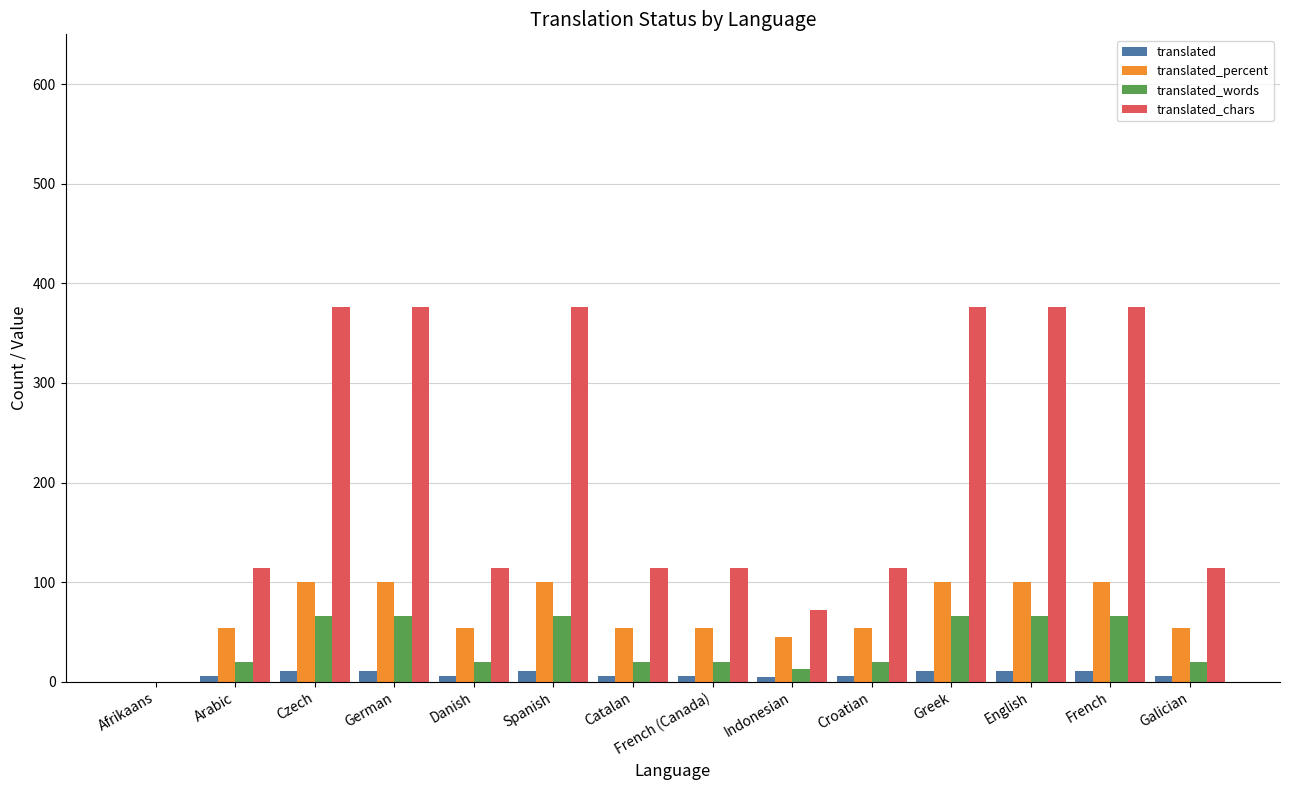

Which series has the largest total across all categories?

translated_chars